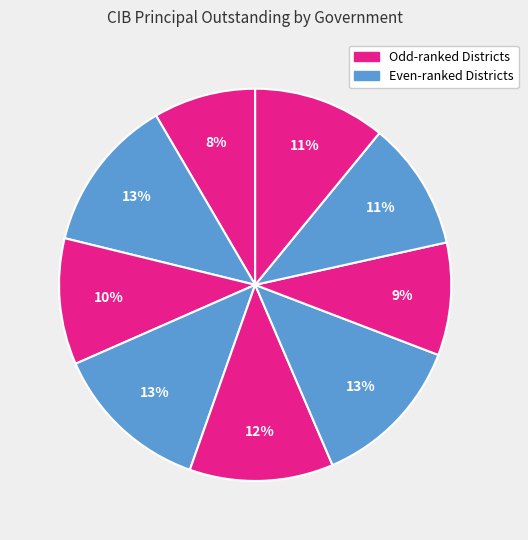

How many segments does this pie chart have?

9